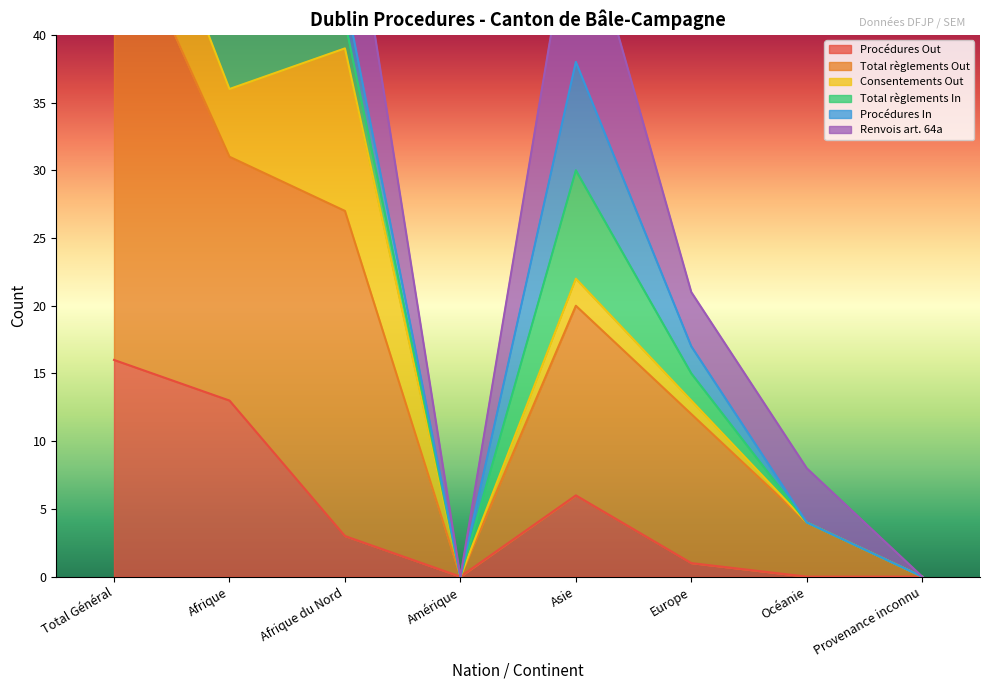

Which has a higher value, Amérique or Europe?

Europe